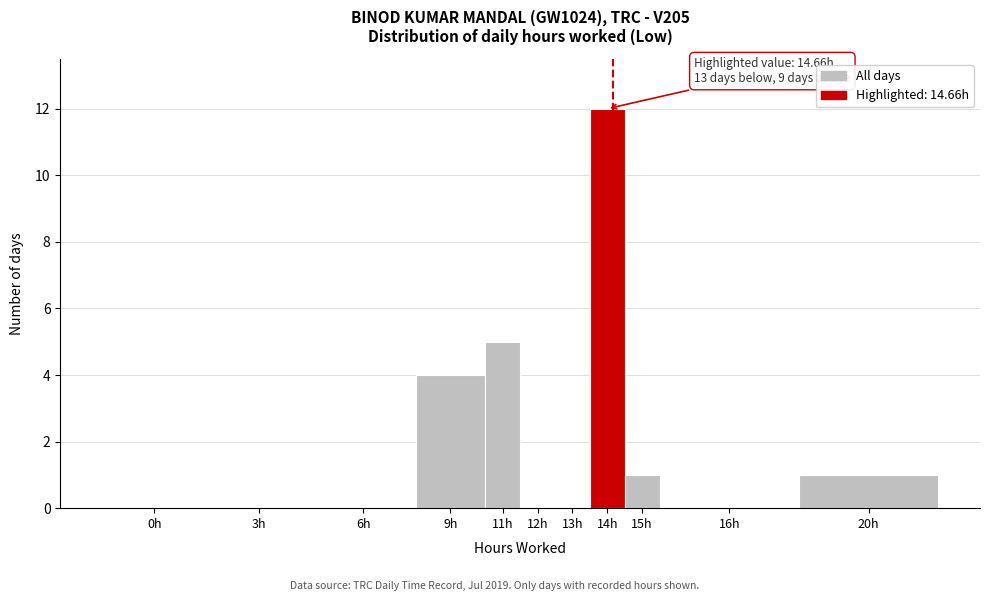

Reading left to right, what are all the values shown in this chart?

0h=0	3h=0	6h=0	9h=4	11h=5	12h=0	13h=0	14h=12	15h=1	16h=0	20h=1